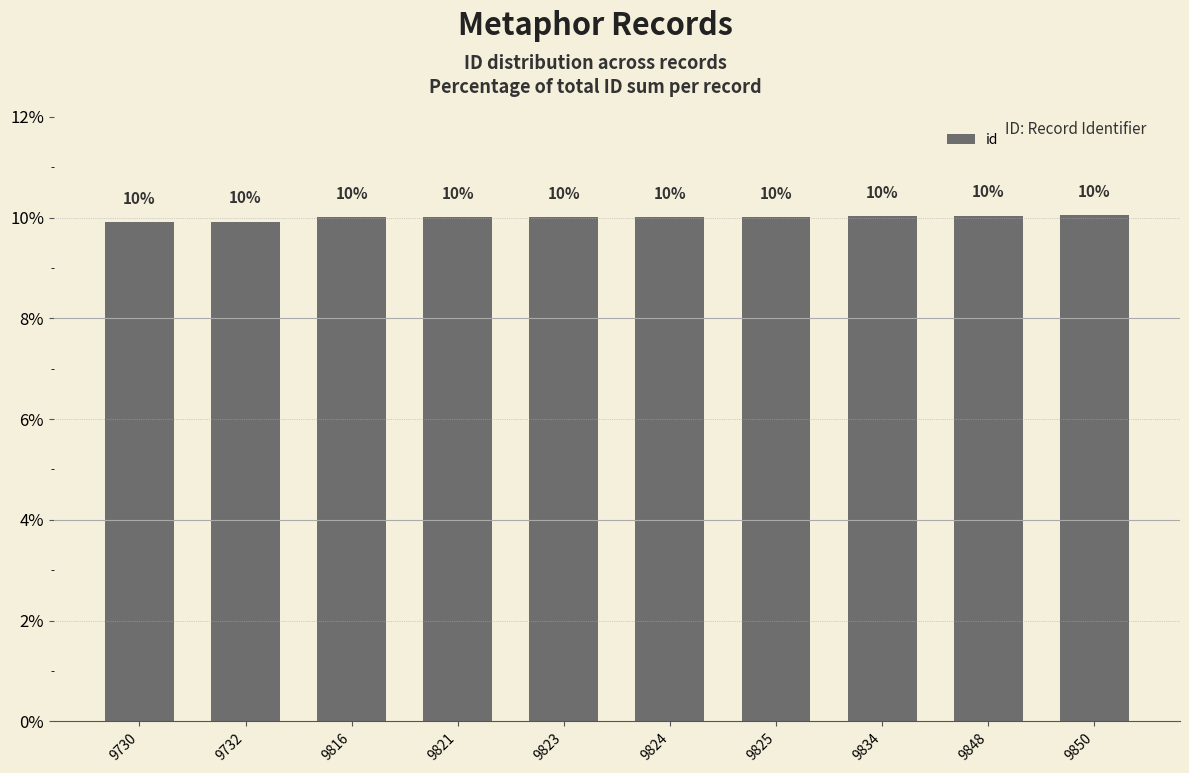

What is the sum of all values?

100.0